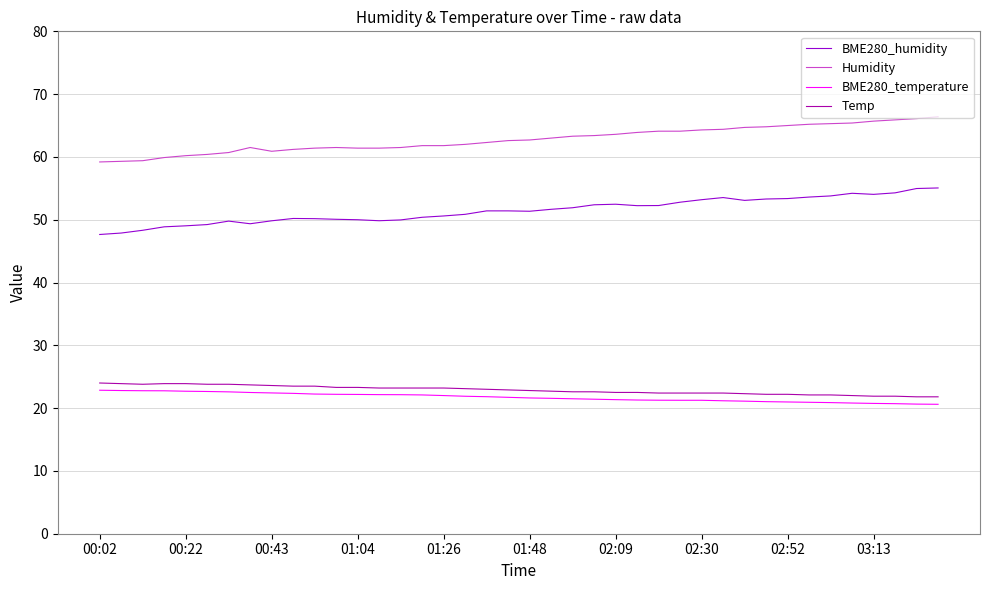

List the series in order of their peak value, lowest first.

BME280_temperature, Temp, BME280_humidity, Humidity